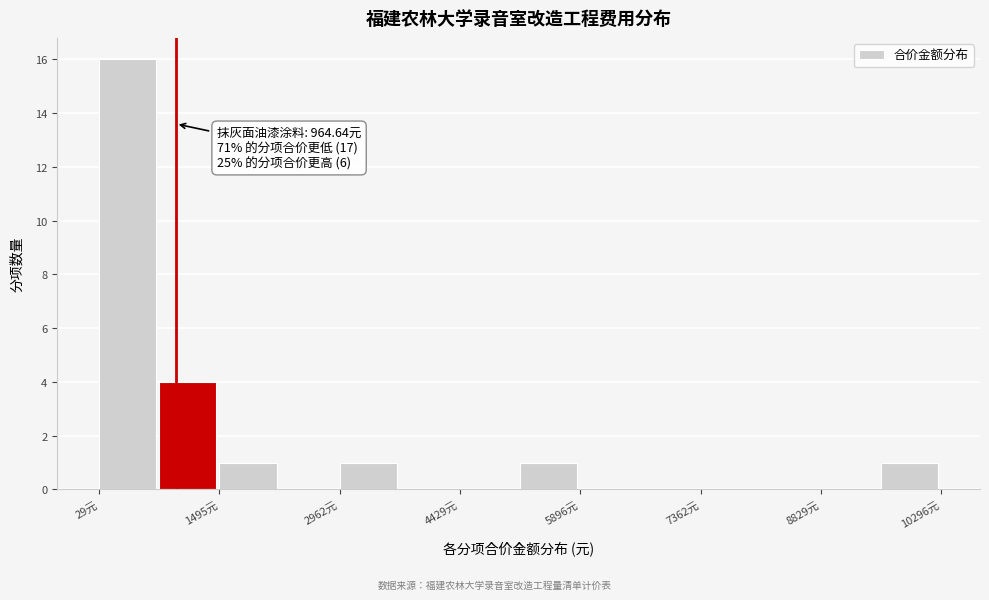

Around what value on the x-axis is the tallest bar? Give the approximate position of its centre, as read against the axis.

400